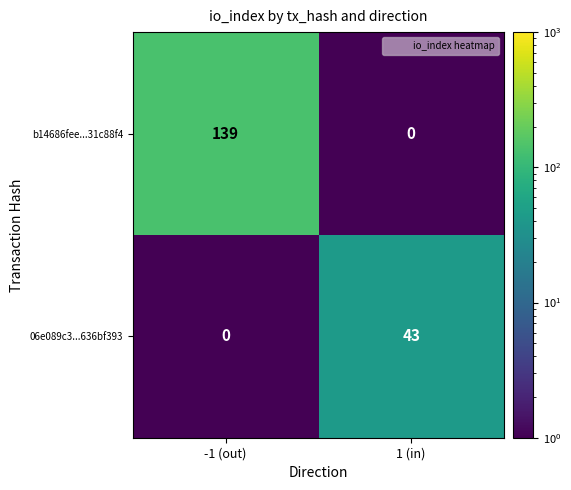

What is the average value of the b14686fee...31c88f4 series?

70